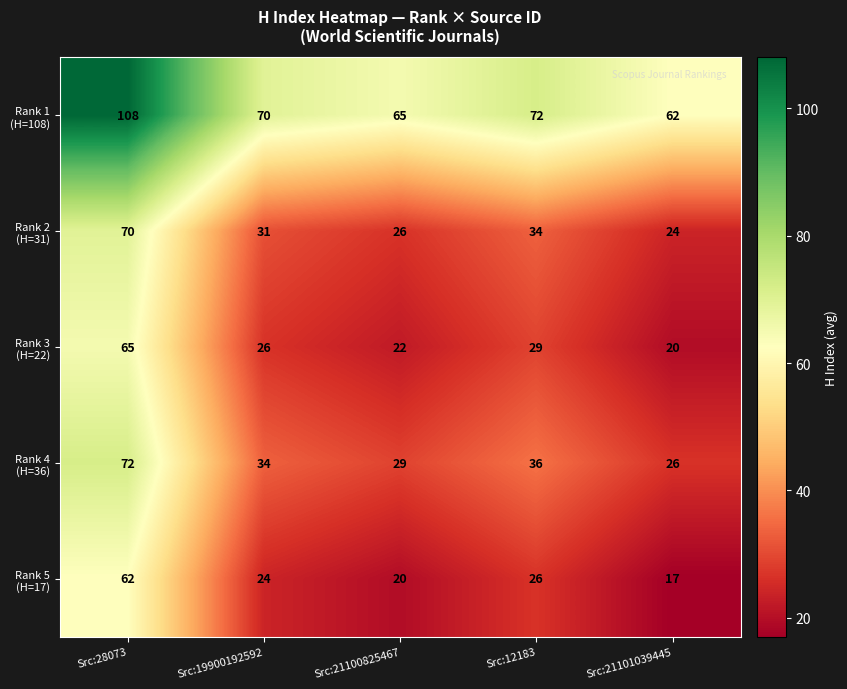

What is the spread (max minus min) of values at Src:21100825467?

45